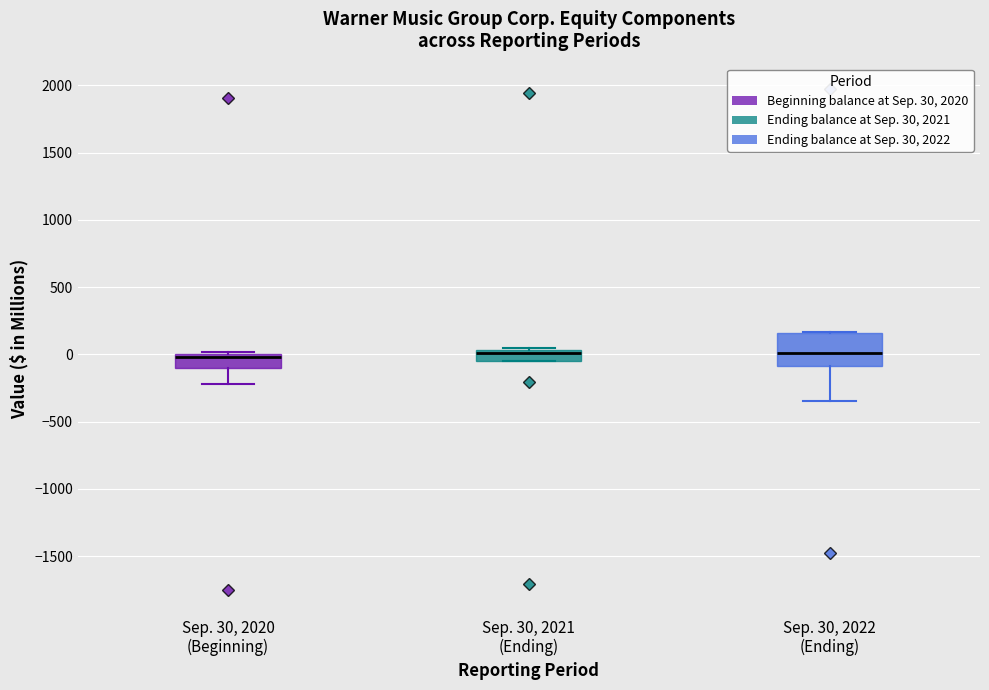

Which box is the tallest, from its lower edge to its upper edge?

Sep. 30, 2022 (Ending)